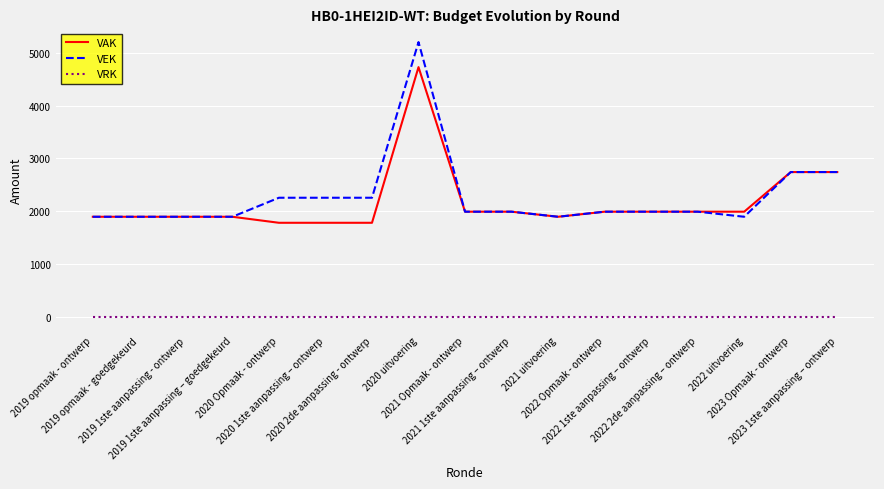

What is the difference between the highest and lowest values at 2019 opmaak - ontwerp?

1896